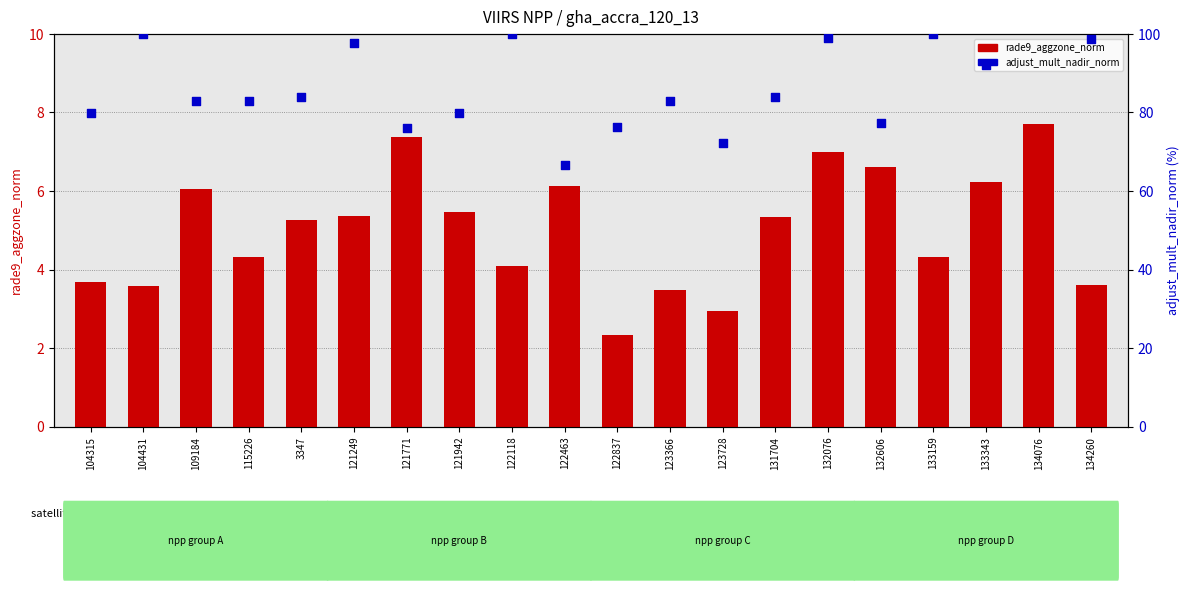

What are all the series names shown in the legend?

rade9_aggzone_norm, adjust_mult_nadir_norm